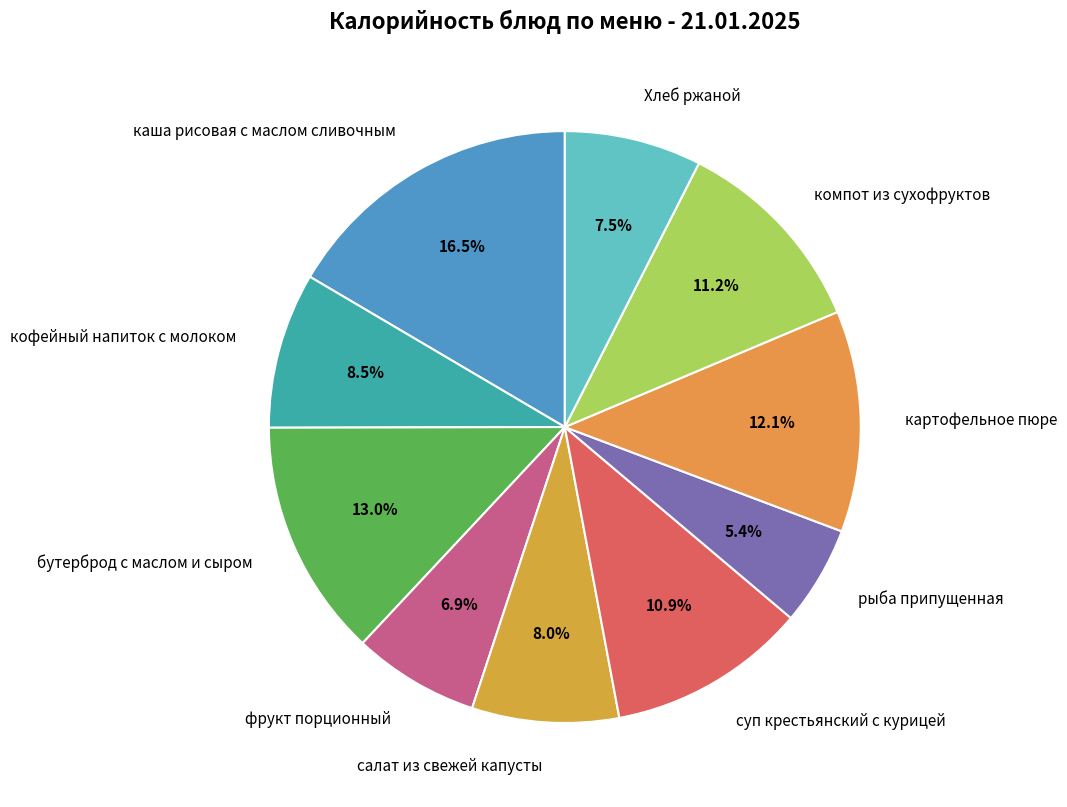

To the nearest percent, what is the difference between the largest and smallest slice percentages?

11%